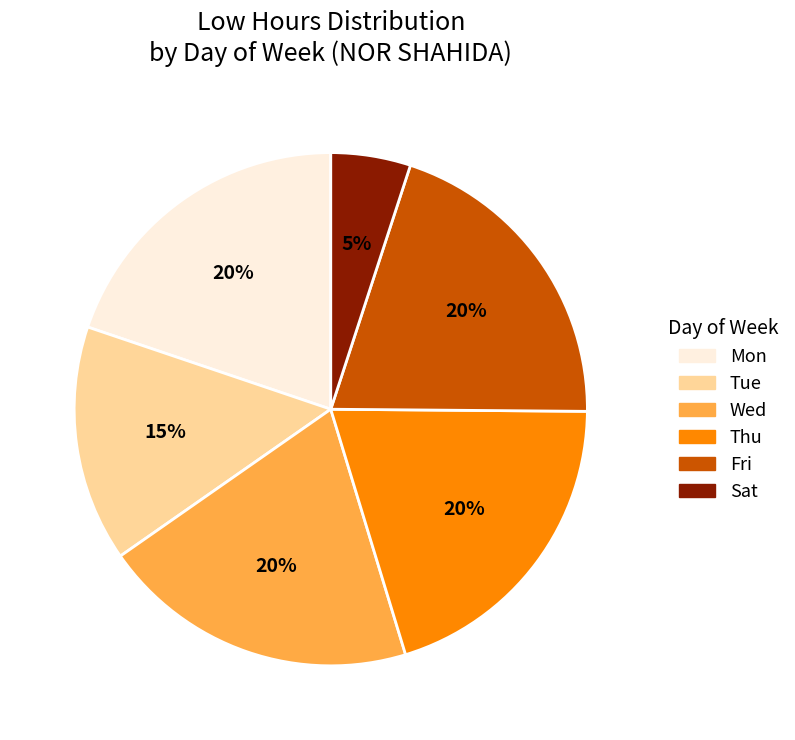

Does any single category account for the majority?

No